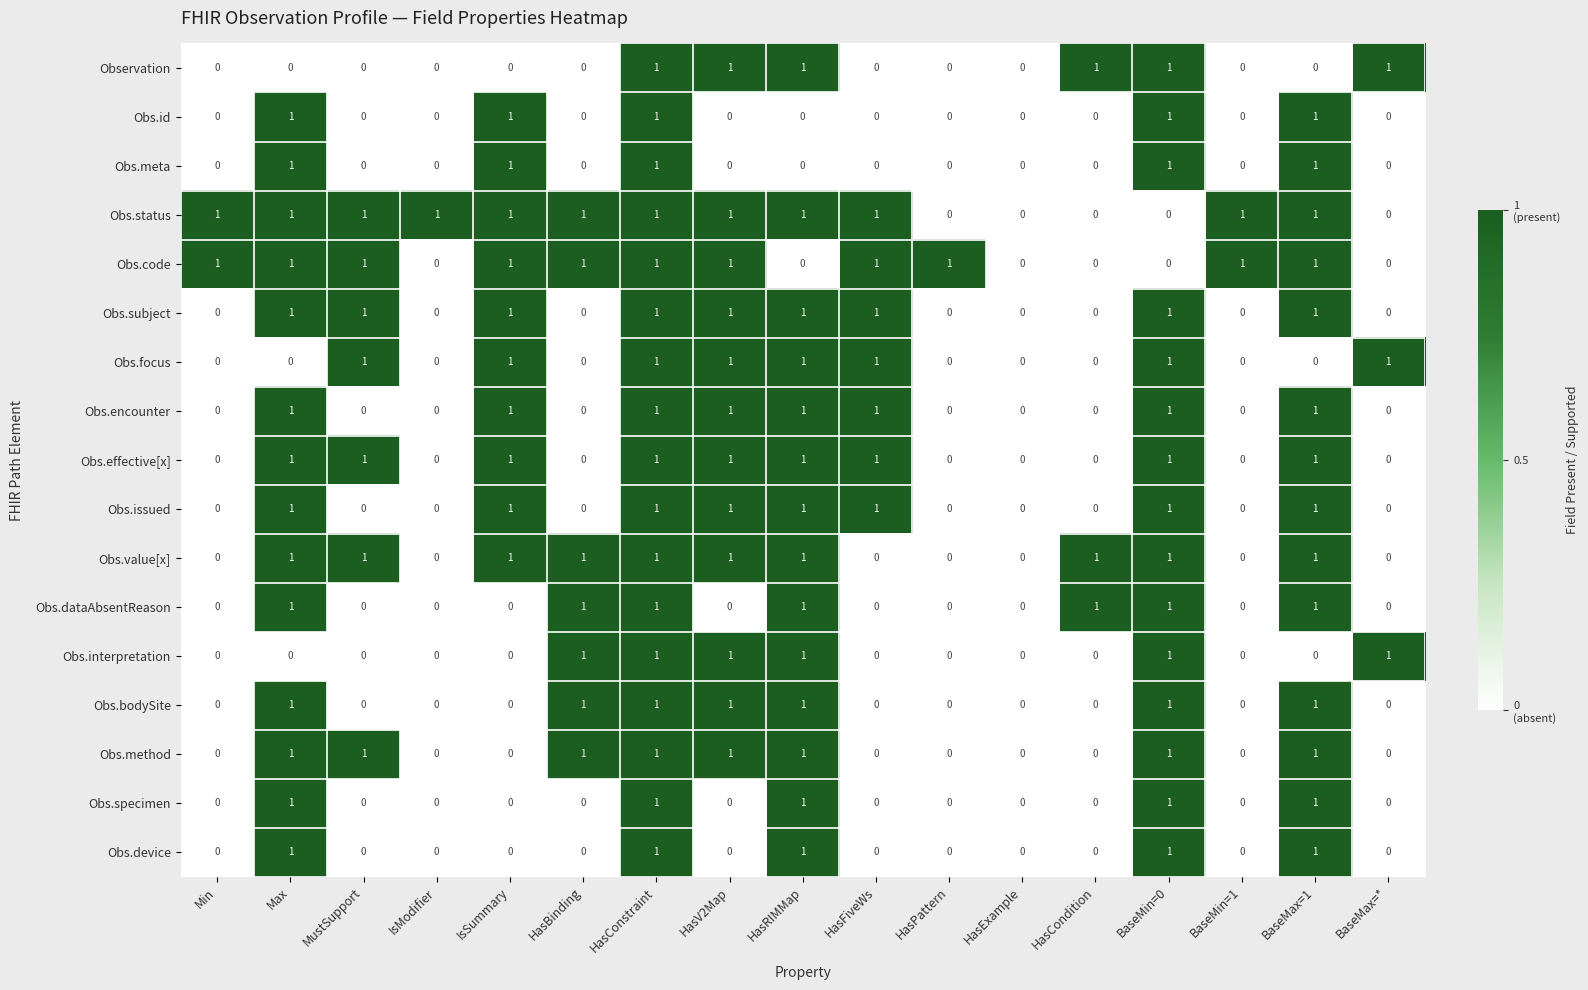

What is the sum of all Obs.focus values?

8